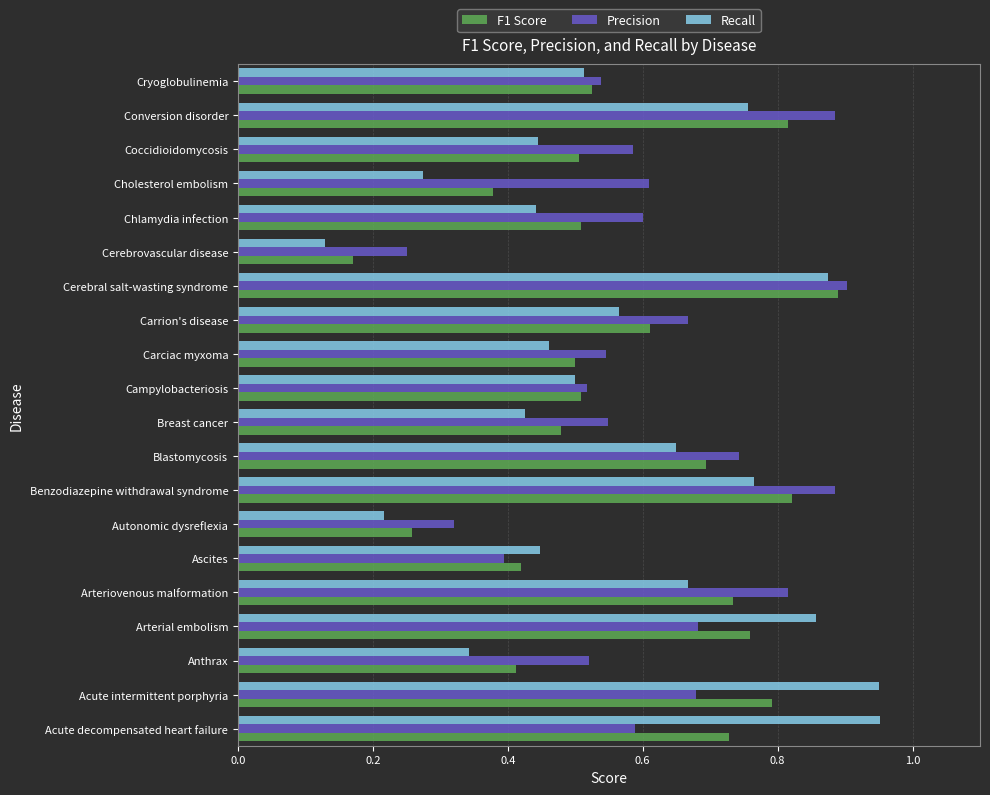

The value of Precision at Cryoglobulinemia is 1.0. True or false?

False